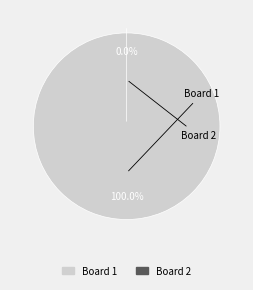

Is there any slice that represents more than half of the pie?

Yes